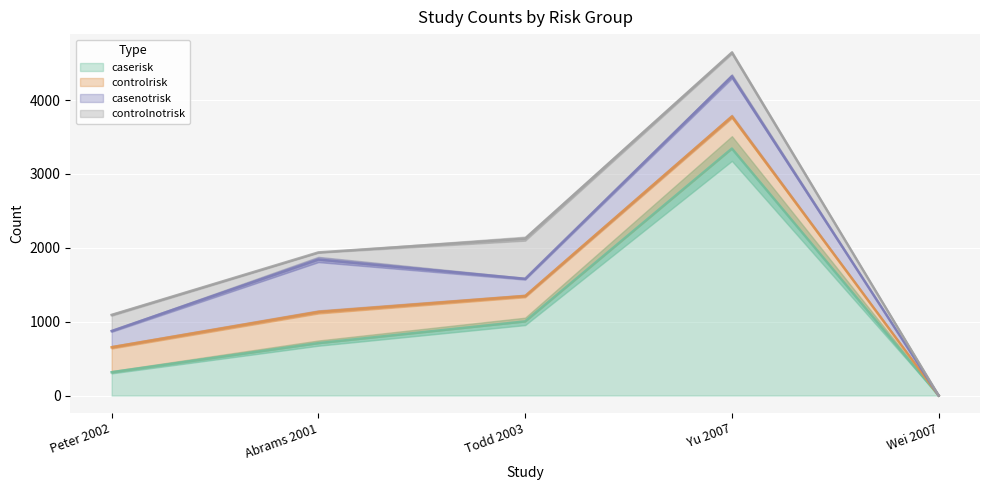

Which series changed the most between Abrams 2001 and Todd 2003?

casenotrisk